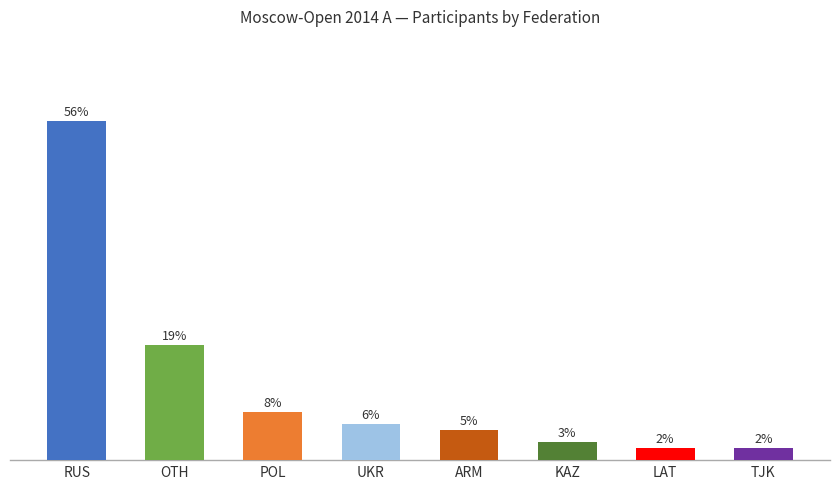

Are the bars horizontal?

No